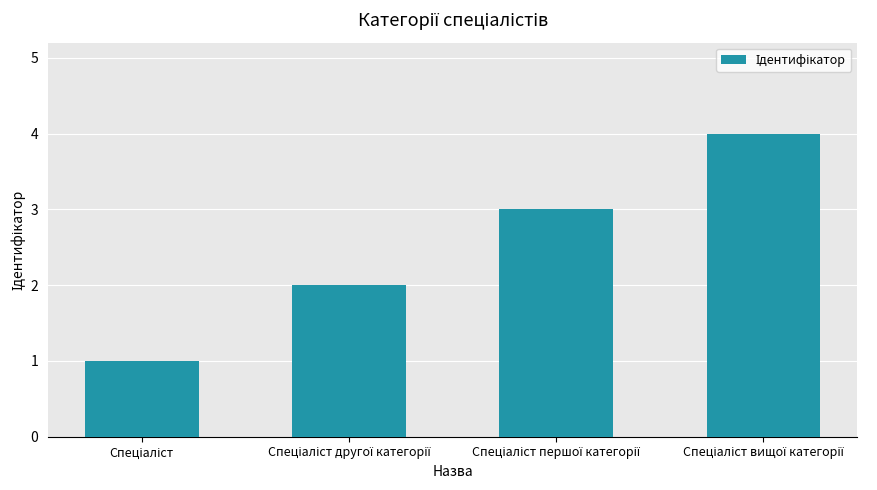

Reading left to right, what are all the values shown in this chart?

1	2	3	4